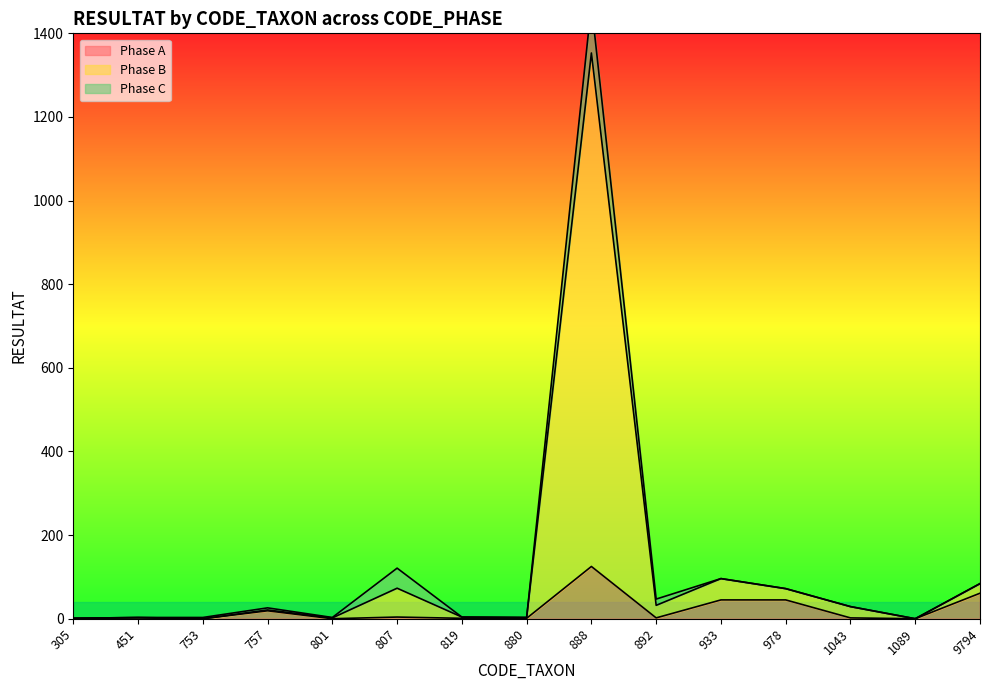

Which series has the largest total across all categories?

Phase B